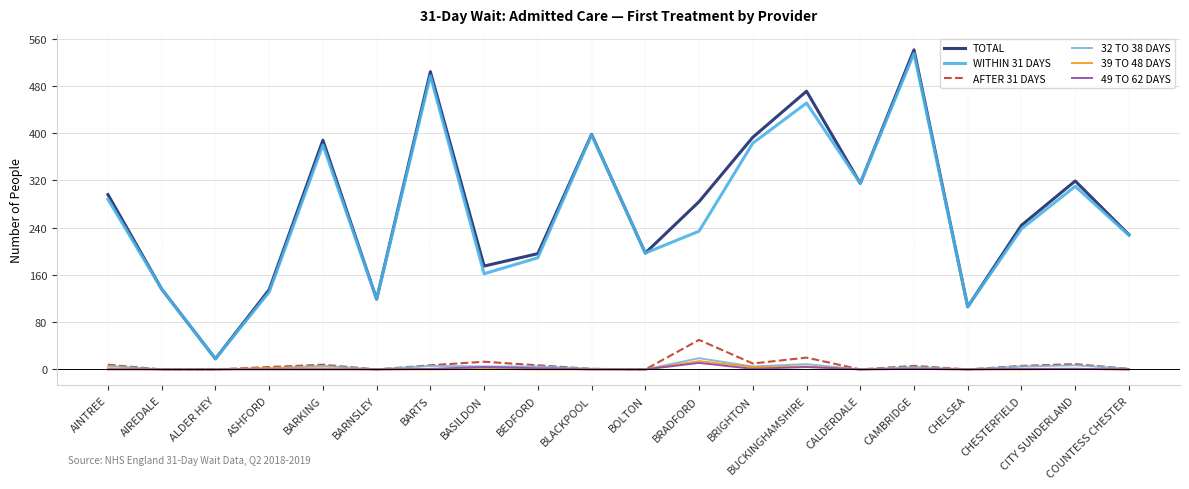

At which category is the sum across all series the highest?

CAMBRIDGE